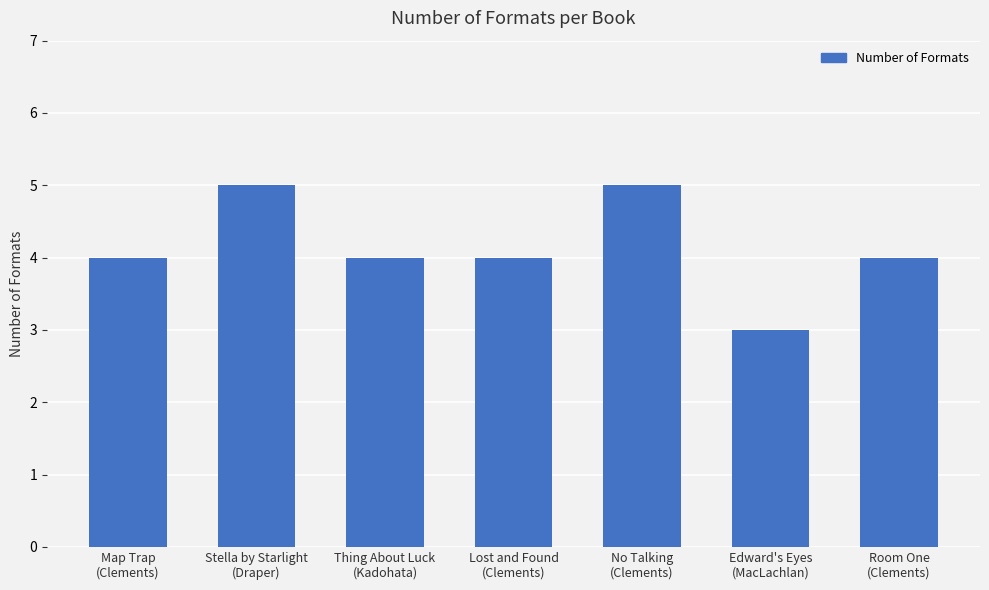

Between Edward's Eyes
(MacLachlan) and Lost and Found
(Clements), which is larger?

Lost and Found
(Clements)